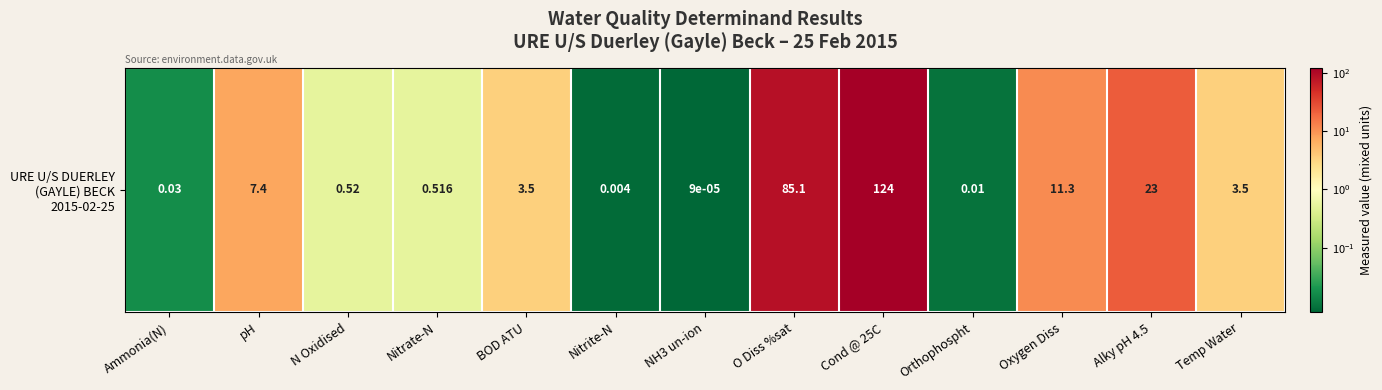

What is the difference between the values at pH and NH3 un-ion?

7.4